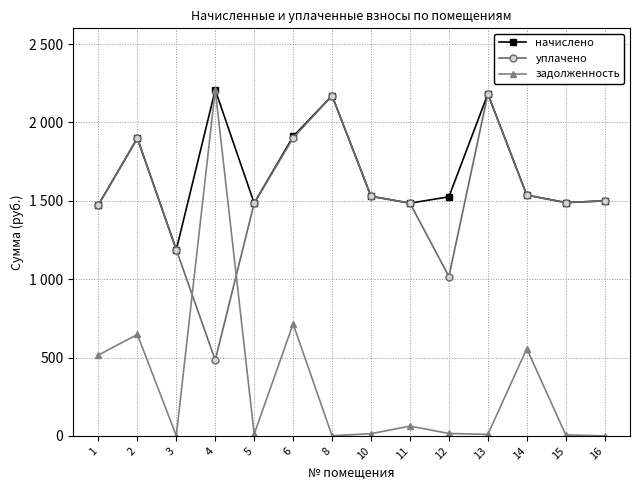

Is it true that начислено equals 1899.0 at 2?

True